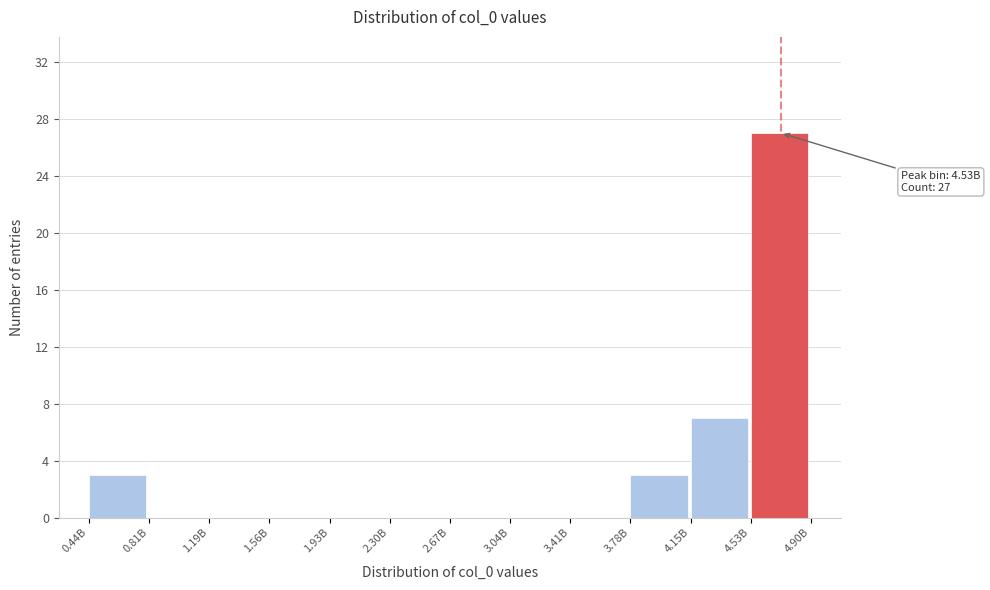

Reading left to right, what are all the values shown in this chart?

0.44B=3	0.81B=0	1.19B=0	1.56B=0	1.93B=0	2.30B=0	2.67B=0	3.04B=0	3.41B=0	3.78B=3	4.15B=7	4.53B=27